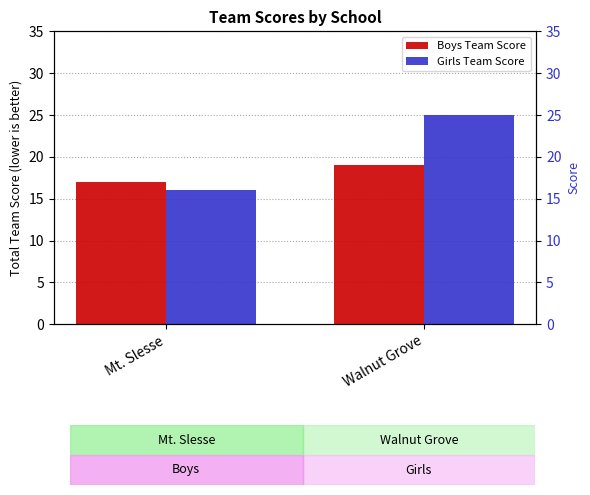

Reading right to left, what are all the values shown in this chart?

Boys Team Score: 19	17
Girls Team Score: 25	16